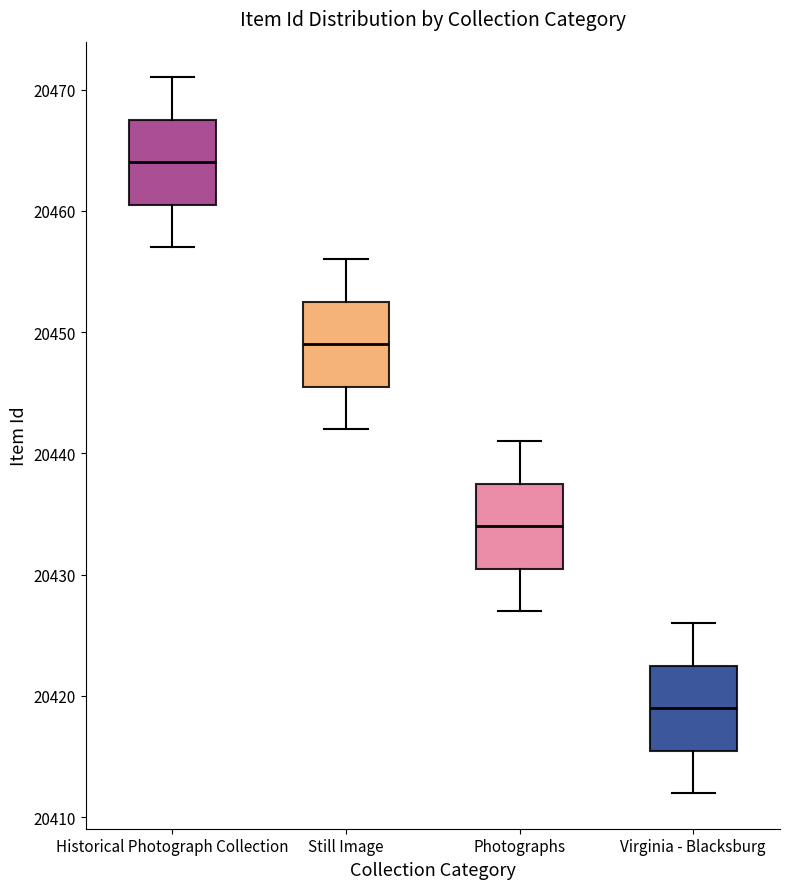

Reading left to right, read every box against the y-axis: the position of its median line, the range the box covers, and the ends of its whiskers. The values are not printed on the chart, so give them approximately, as read against the axis.

Historical Photograph Collection: median 20464, box 20461 to 20468, whiskers 20457 to 20471
Still Image: median 20449, box 20446 to 20453, whiskers 20442 to 20456
Photographs: median 20434, box 20431 to 20438, whiskers 20427 to 20441
Virginia - Blacksburg: median 20419, box 20416 to 20423, whiskers 20412 to 20426